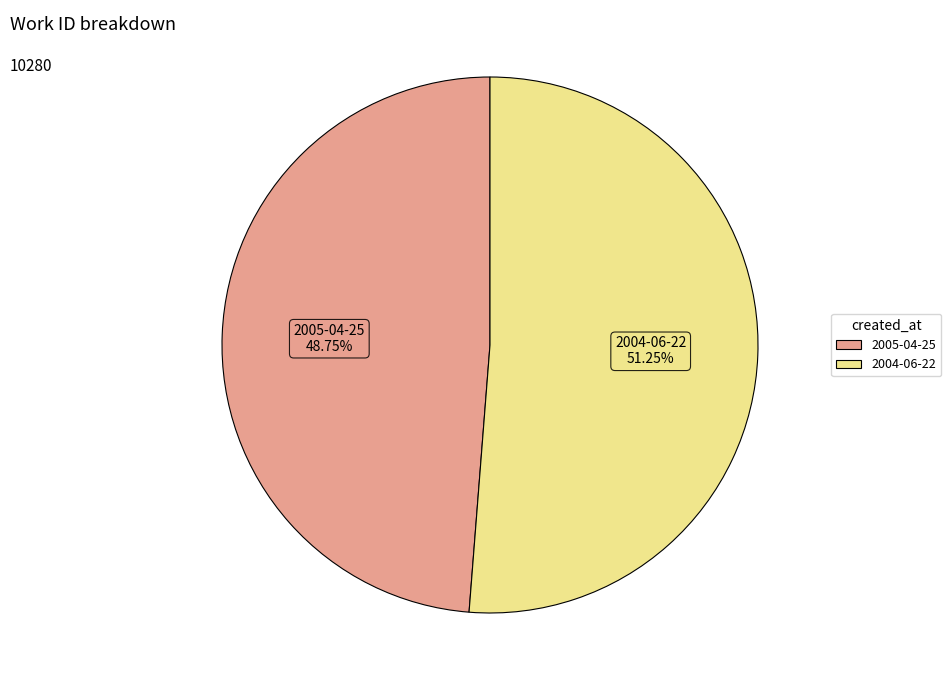

What is the total percentage of 2004-06-22 and 2005-04-25?

100.0%